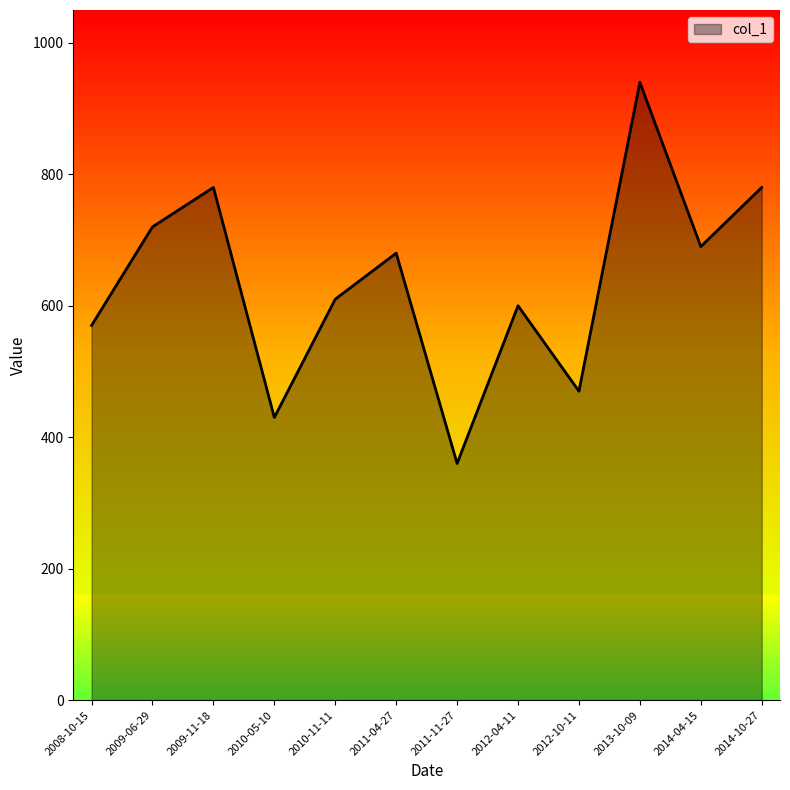

What is the difference between the values at 2014-04-15 and 2013-10-09?

250